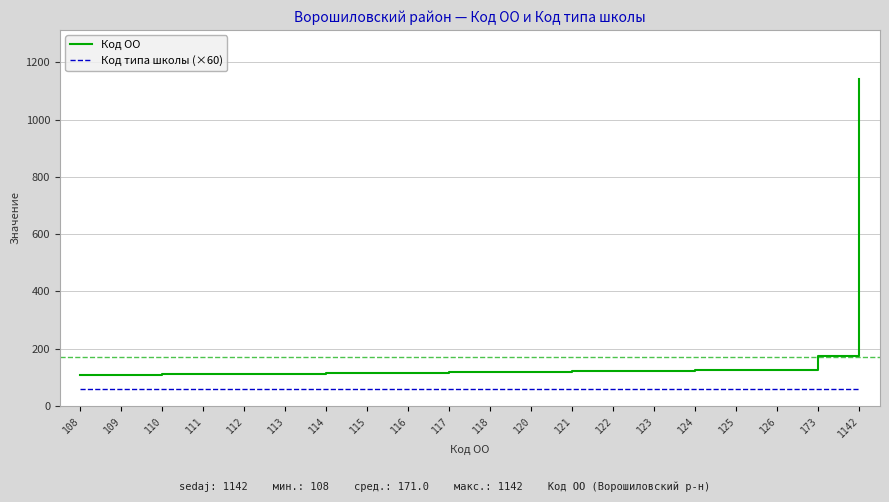

How many lines are shown in the chart?

2